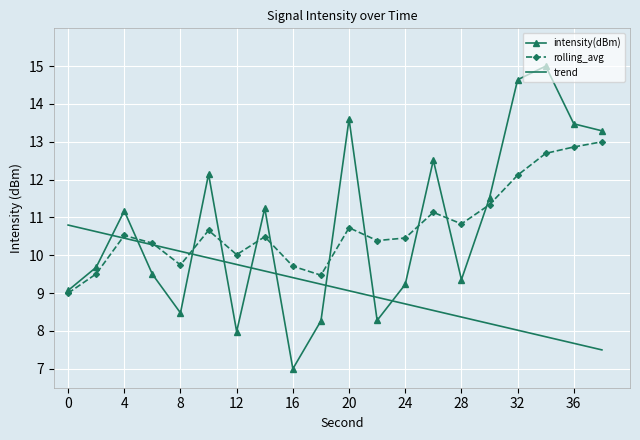

What is the highest value of the rolling_avg series?

13.0